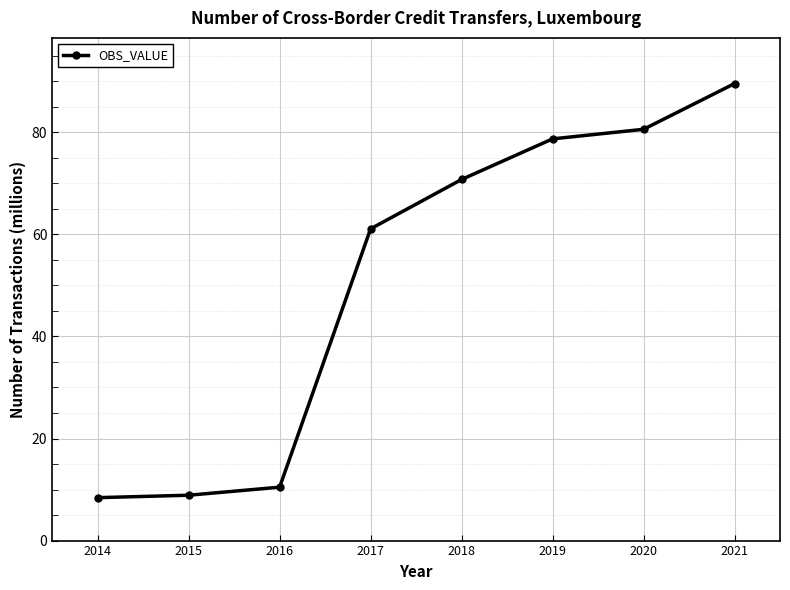

What is the maximum value shown in the chart?

89.5